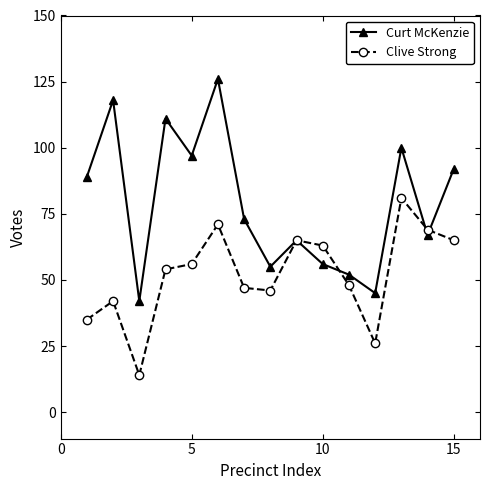

Reading left to right, list all the values displayed in this chart.

Curt McKenzie: 89	118	42	111	97	126	73	55	65	56	52	45	100	67	92
Clive Strong: 35	42	14	54	56	71	47	46	65	63	48	26	81	69	65